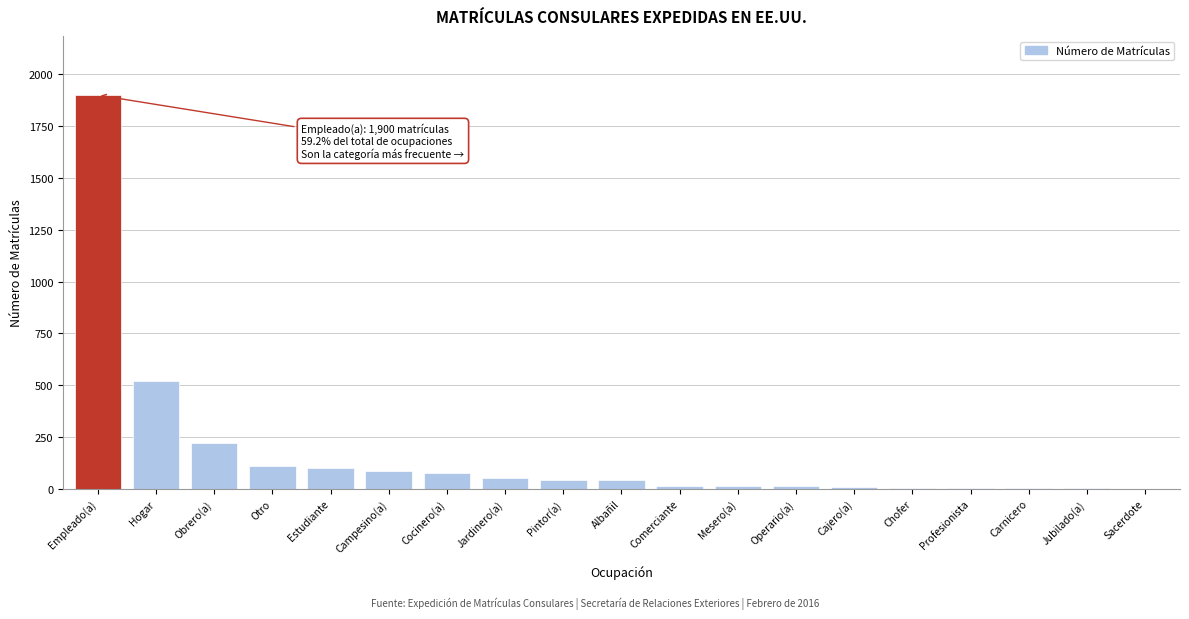

At which label is the value closest to 950?

Hogar